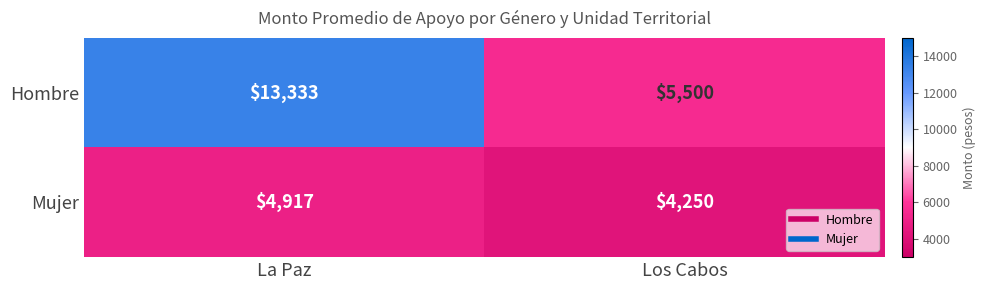

The Hombre series shows 8901 at Los Cabos. True or false?

False